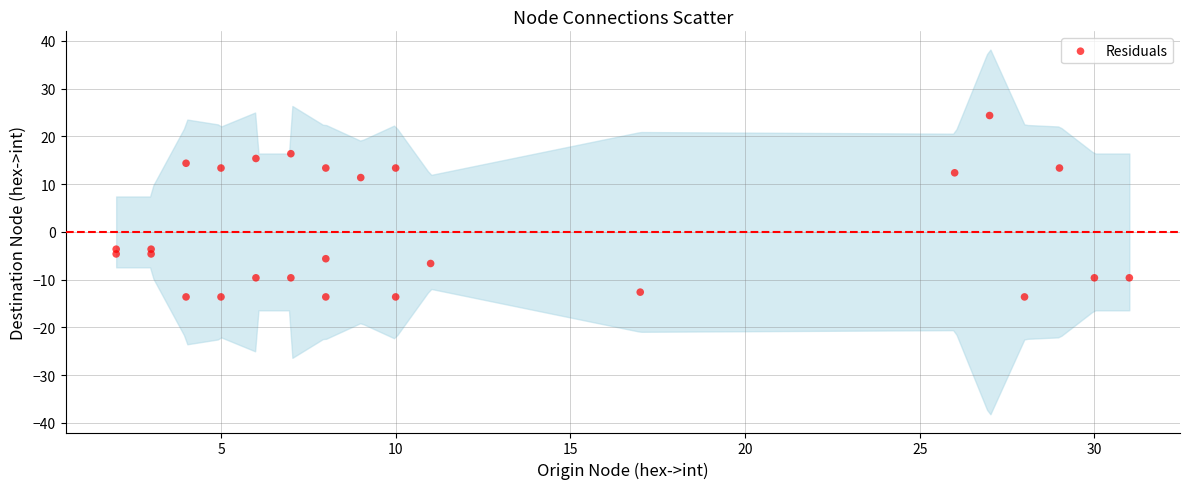

What is the range of Y values (max minus min)?

38.0